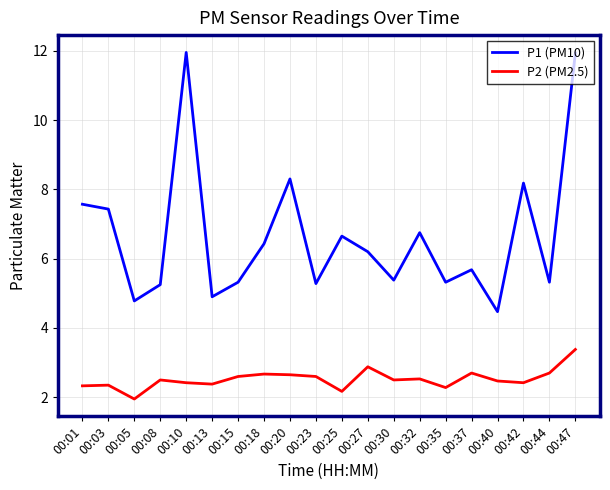

What are all the series names shown in the legend?

P1 (PM10), P2 (PM2.5)